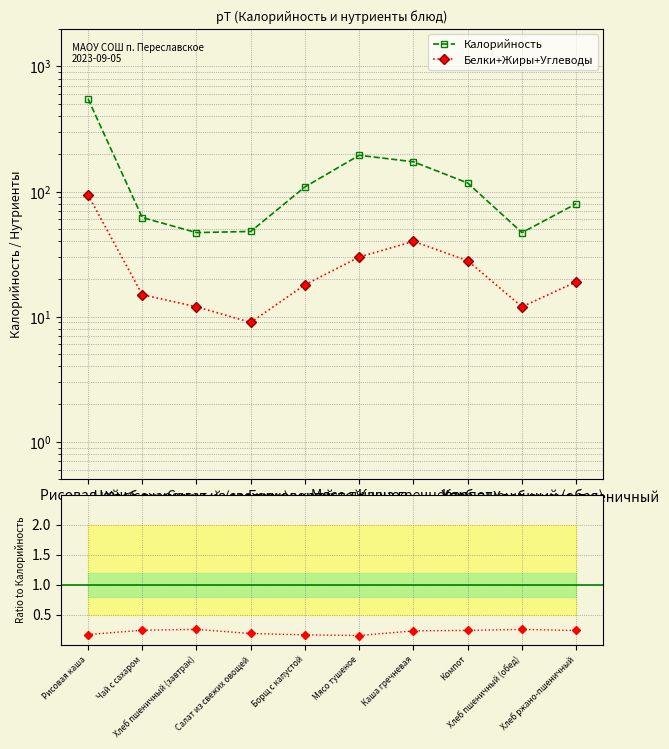

How many interior local valleys does the Белки+Жиры+Углеводы series have?

2